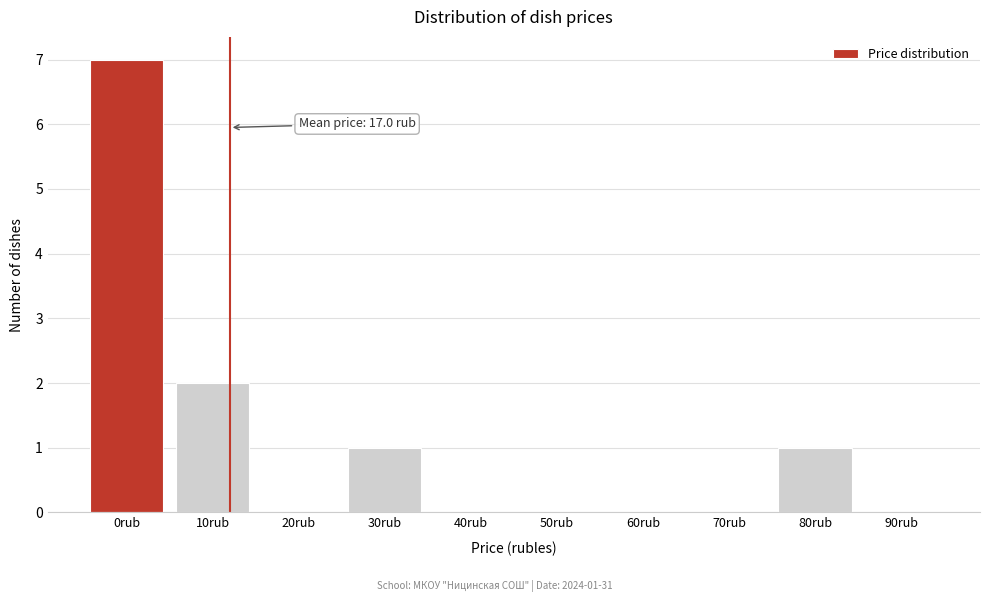

Reading right to left, what are all the values shown in this chart?

90rub=0	80rub=1	70rub=0	60rub=0	50rub=0	40rub=0	30rub=1	20rub=0	10rub=2	0rub=7